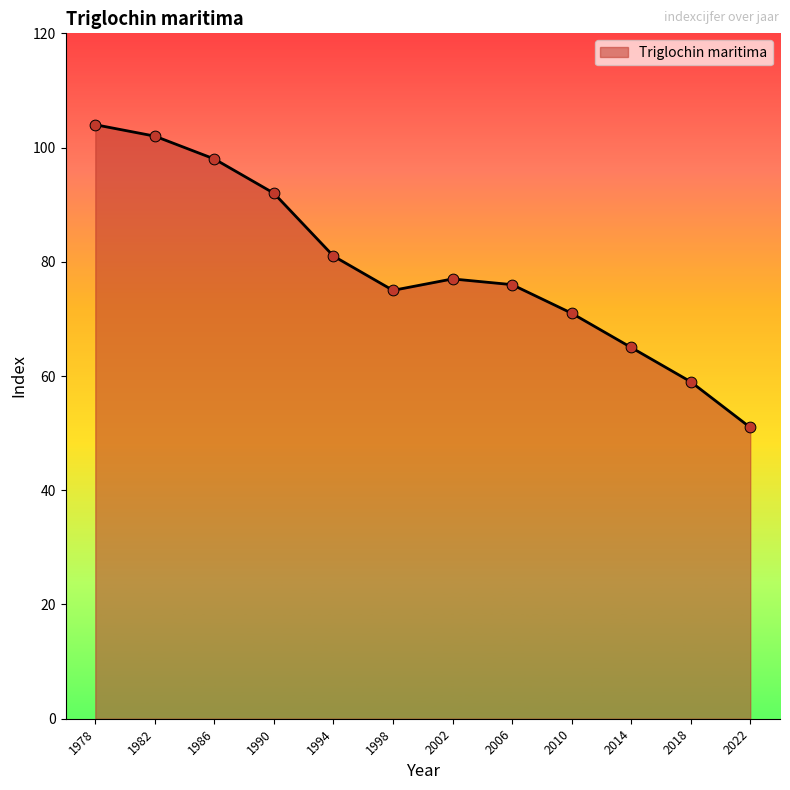

What is the change in value from 1986 to 1998?

-23